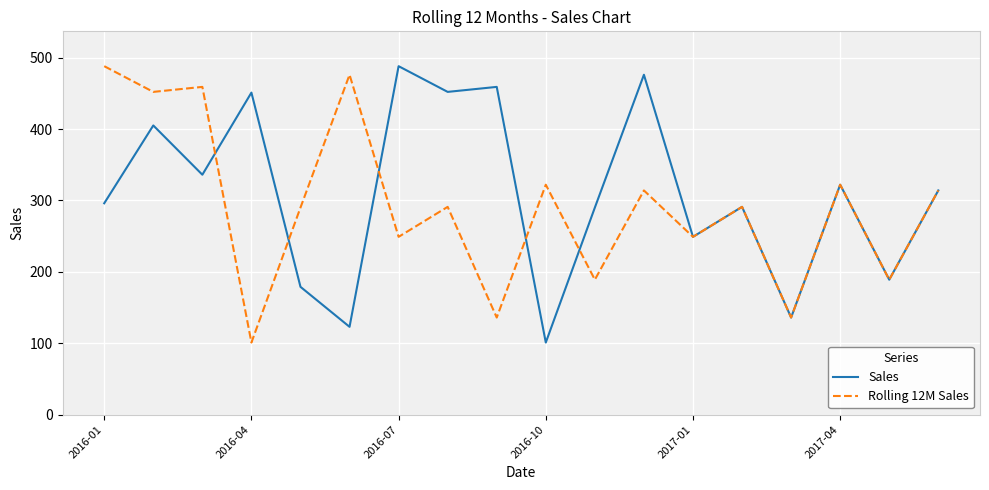

What is the minimum value for Sales?

101